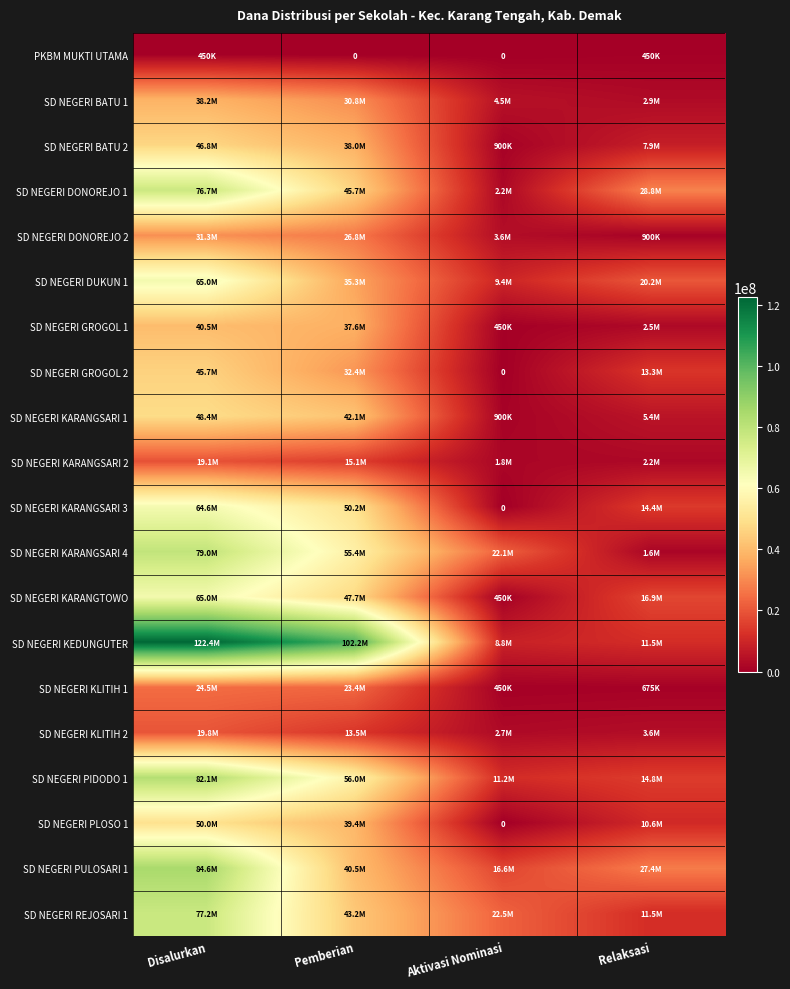

Where does the SD NEGERI KARANGSARI 2 series first go above 15075000?

Disalurkan